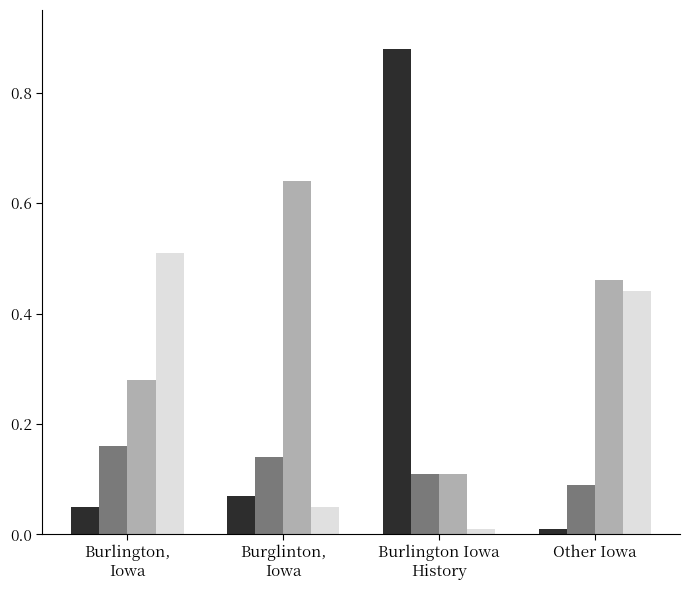

Count the number of categories in the chart.

4